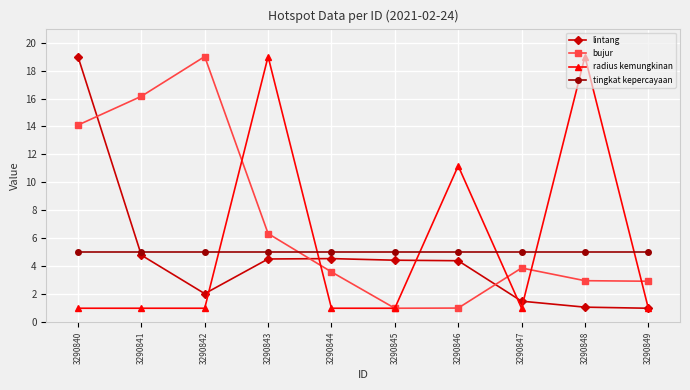

How many values in the lintang series exceed 4?

6